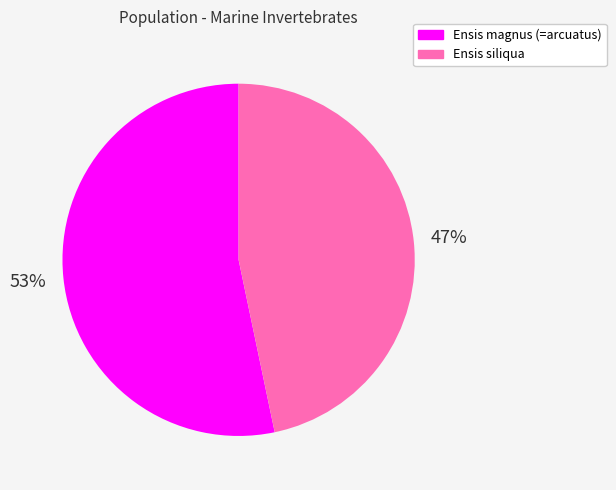

To the nearest percent, what is the combined percentage of Ensis siliqua and Ensis magnus (=arcuatus)?

100%